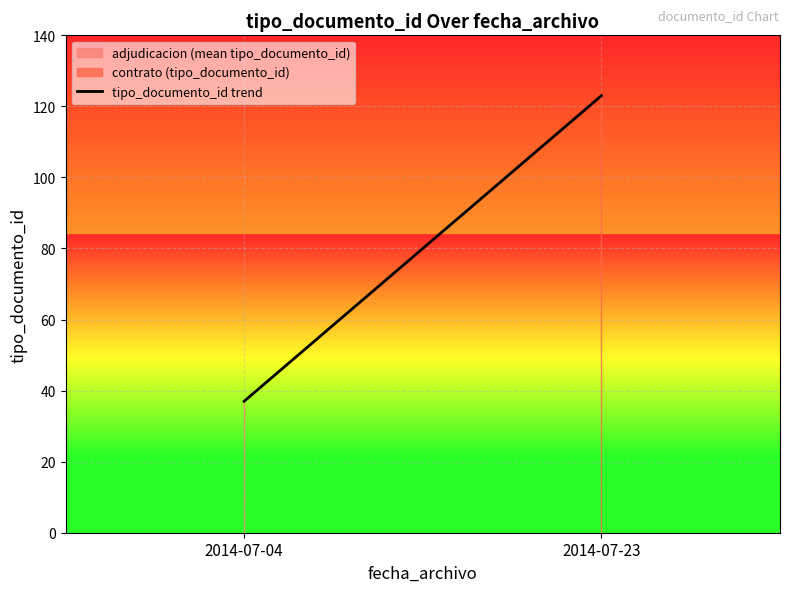

Approximately how many times larger is the value at 2014-07-04 compared to 2014-07-23?

0.3